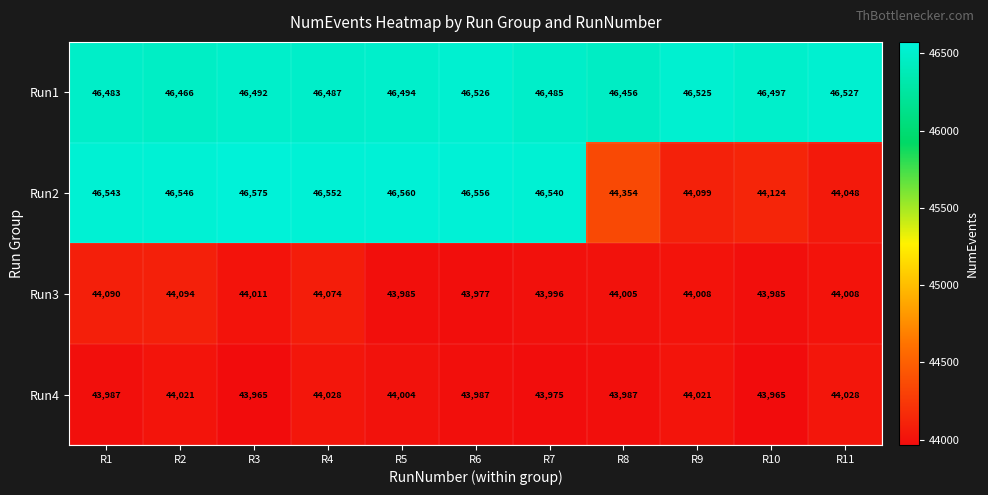

Where is Run2 nearest to the value 45311?

R8